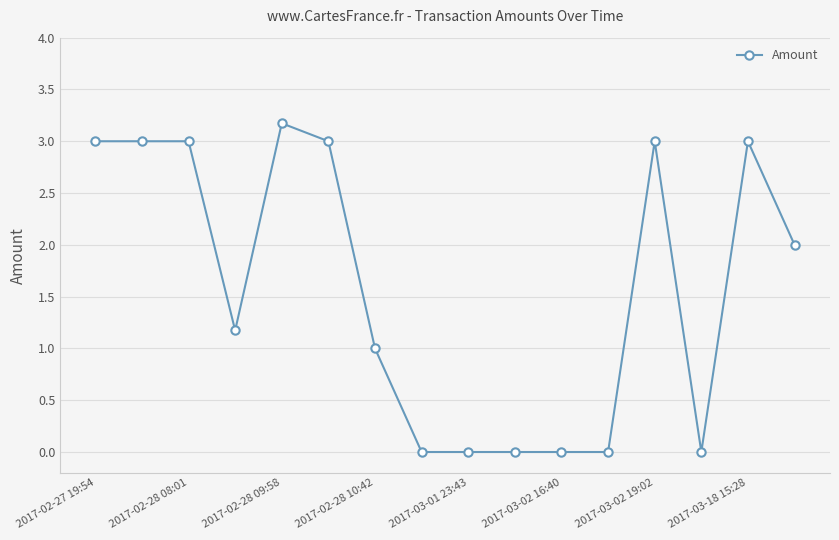

How many data points are less than 2?

8